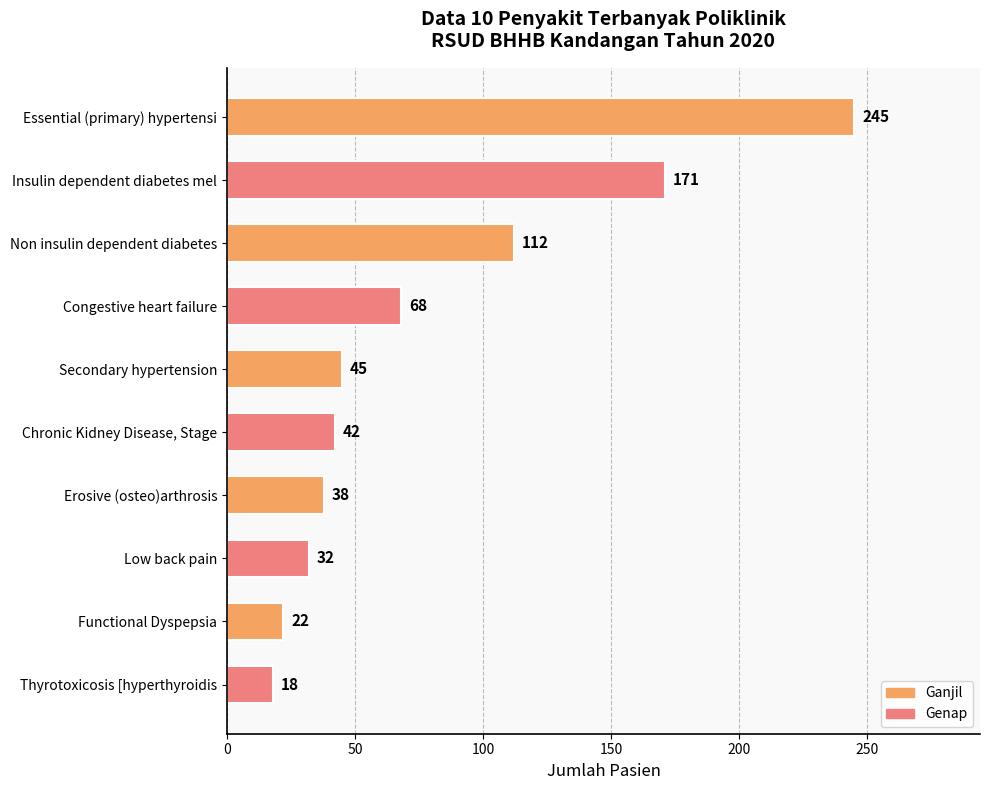

What is the label of the 6th bar from the top?

Chronic Kidney Disease, Stage